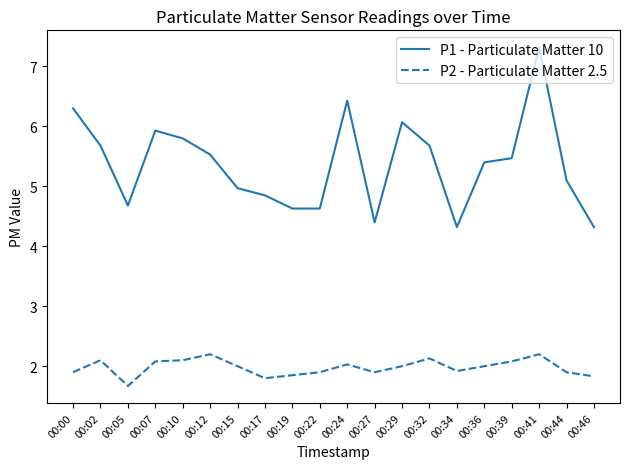

What is the total value across all series at 00:44?

7.0